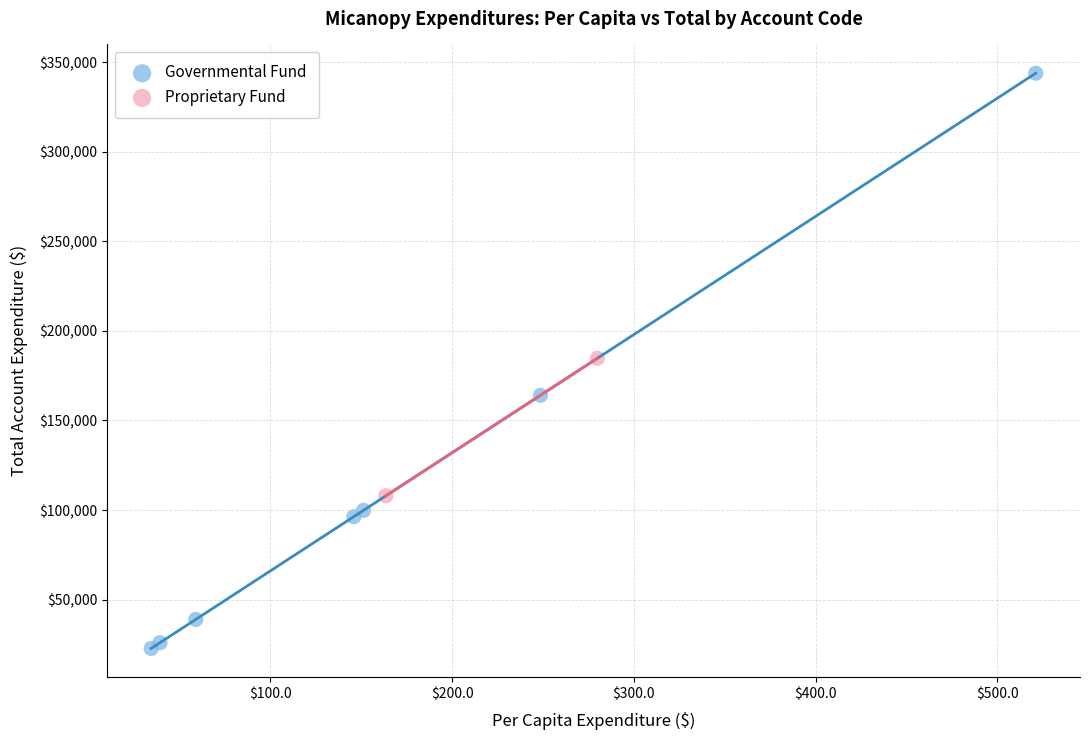

What are all the series names shown in the legend?

Governmental Fund, Proprietary Fund